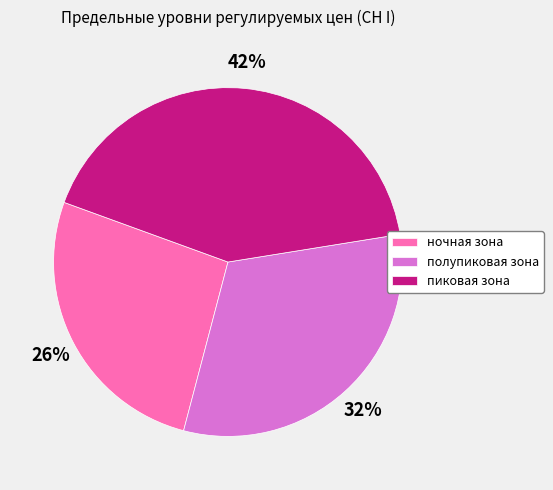

Is полупиковая зона the majority of the pie?

No